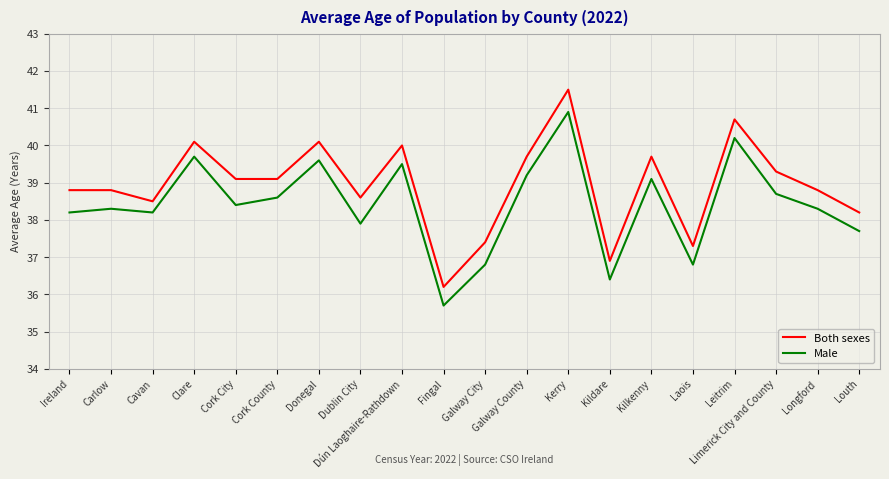

At which label does Male first exceed 38?

Ireland